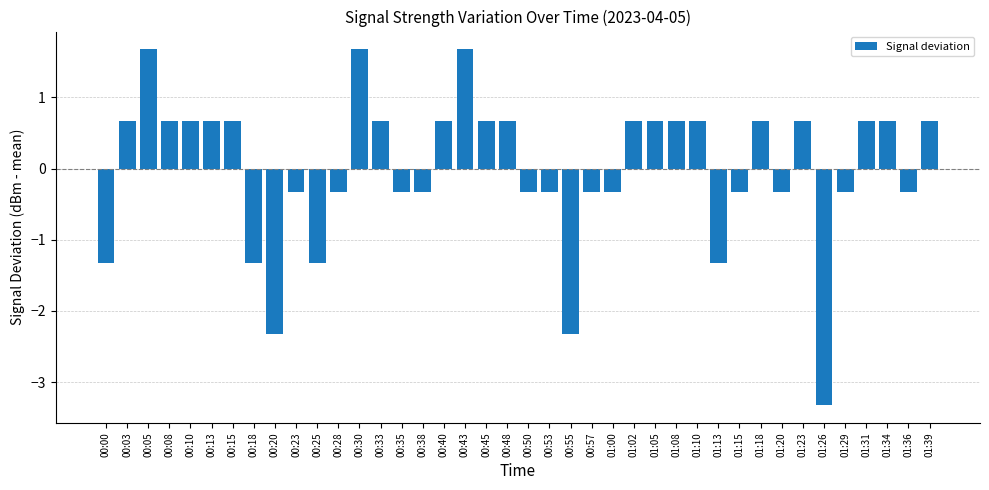

What position from the left is 00:28?

12